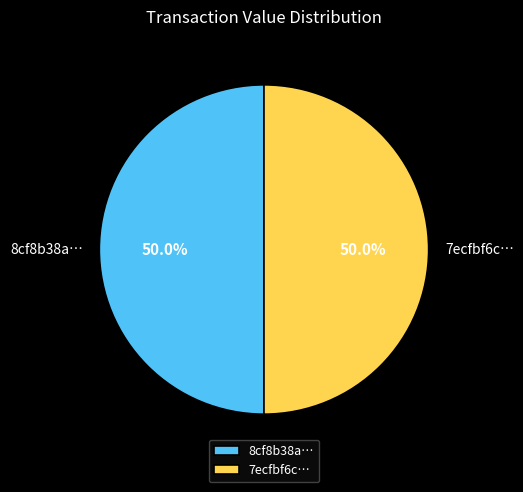

Do 7ecfbf6c… and 8cf8b38a… together represent more than half of the pie?

Yes